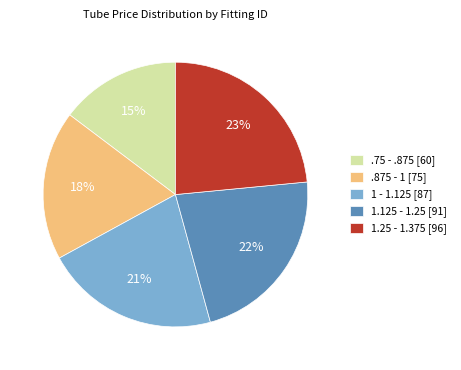

Rank the categories by value from highest to lowest.

1.25 - 1.375, 1.125 - 1.25, 1 - 1.125, .875 - 1, .75 - .875